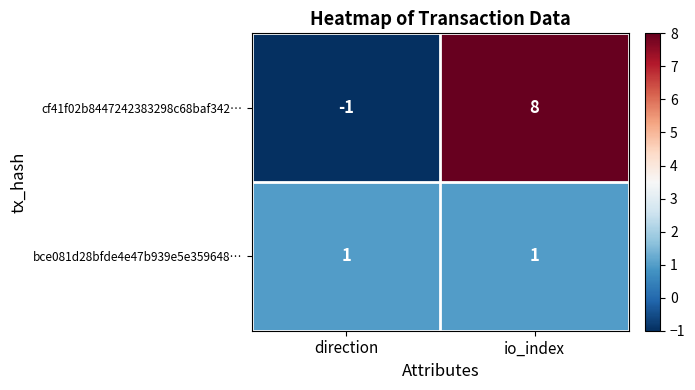

What is the greatest value displayed?

8